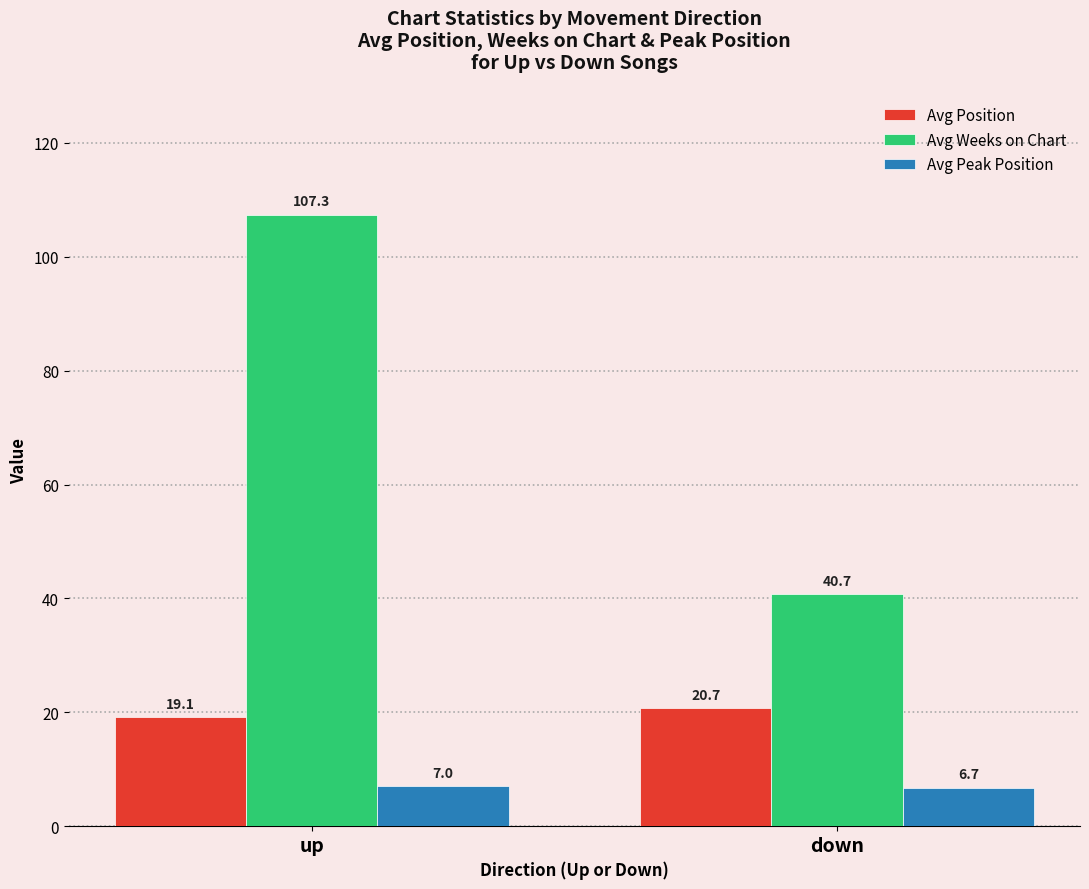

What is the sum of all Avg Weeks on Chart values?

148.0